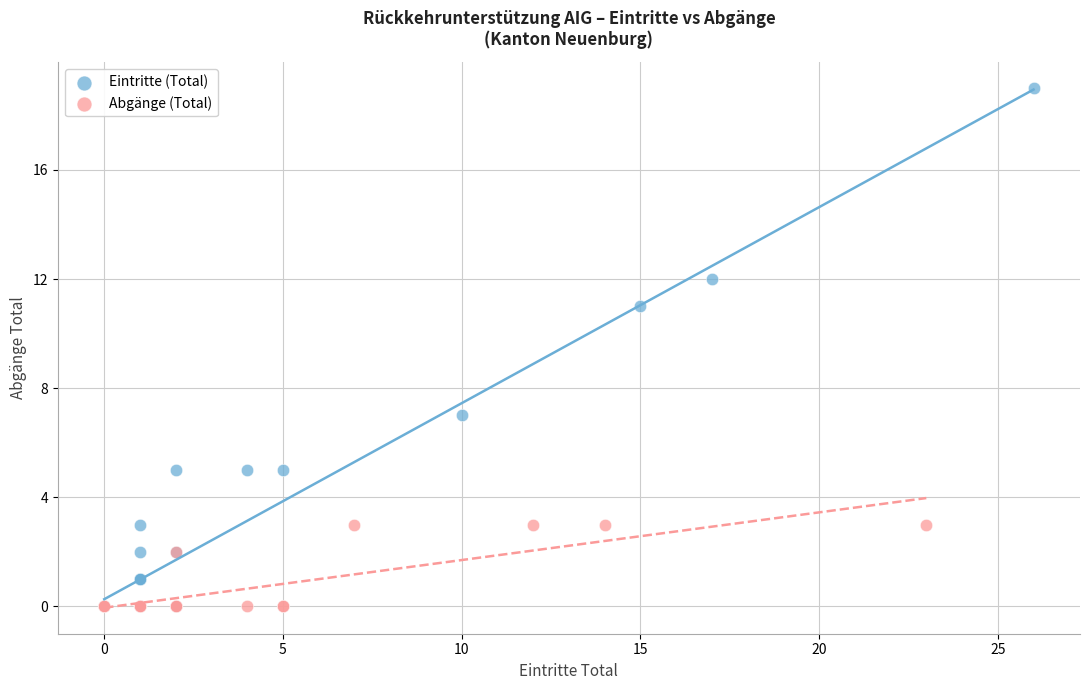

Which series has the widest spread of Y values?

Eintritte (Total)